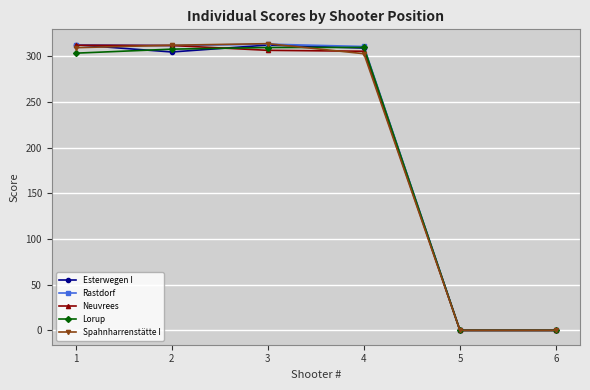

Count the number of data series in this chart.

5